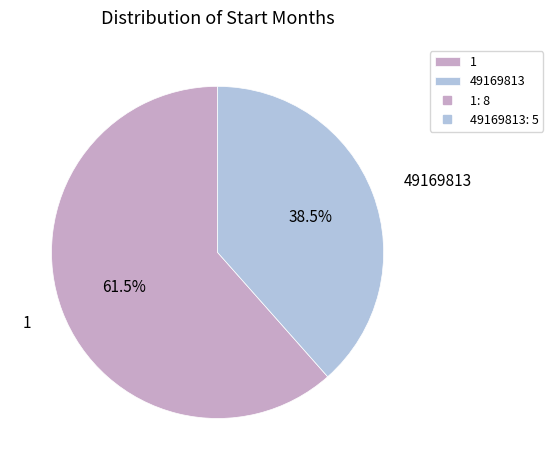

What is the total percentage of 1 and 49169813?

100.0%